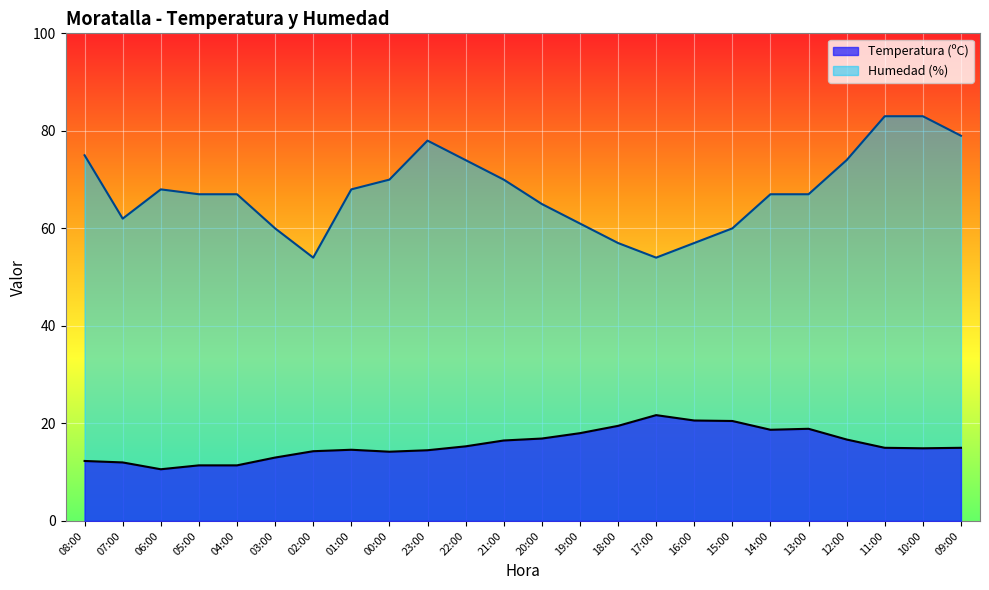

Is it true that Temperatura (ºC) equals 15.3 at 22:00?

True